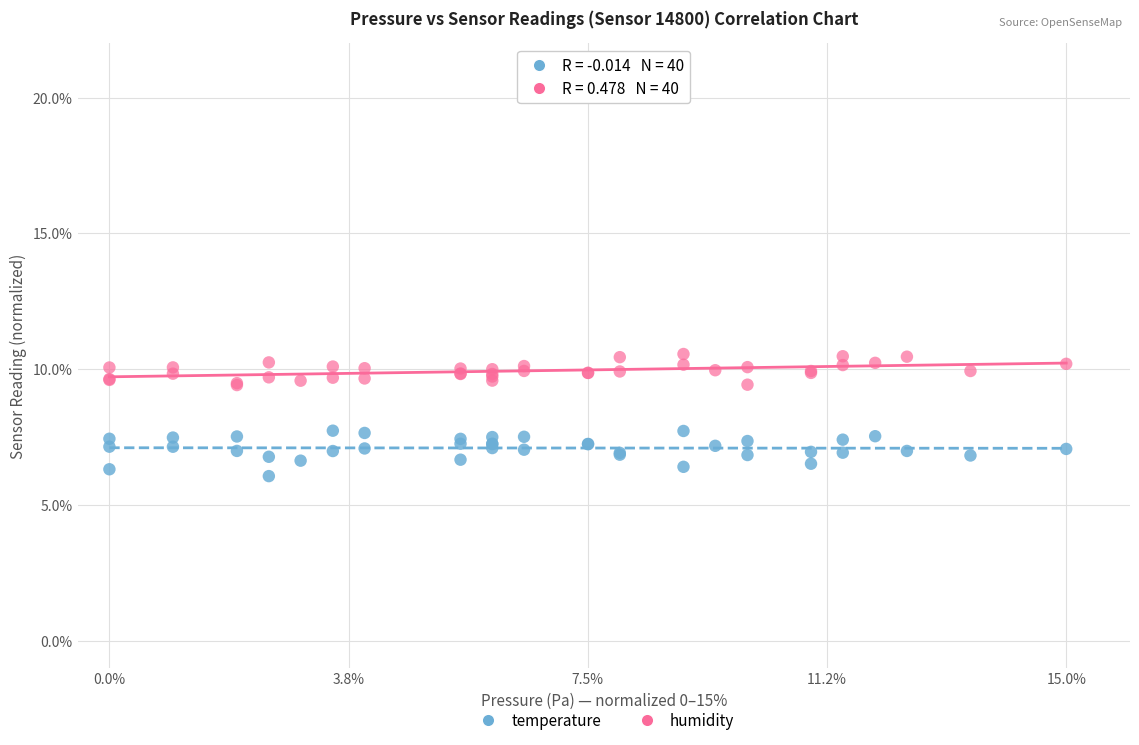

Which series reaches the minimum Y coordinate?

temperature